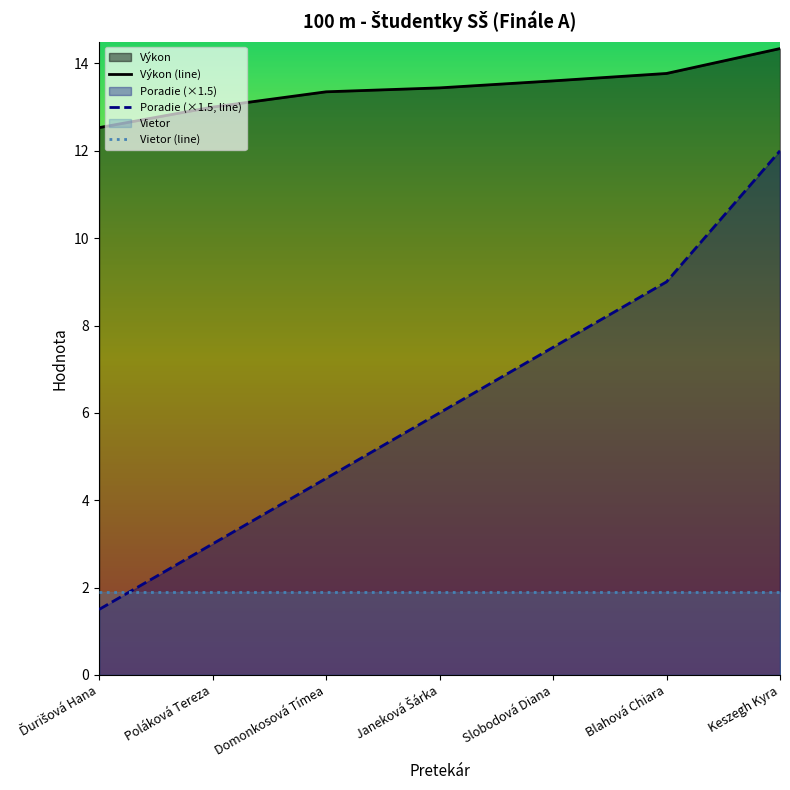

How many categories are shown in the chart?

7